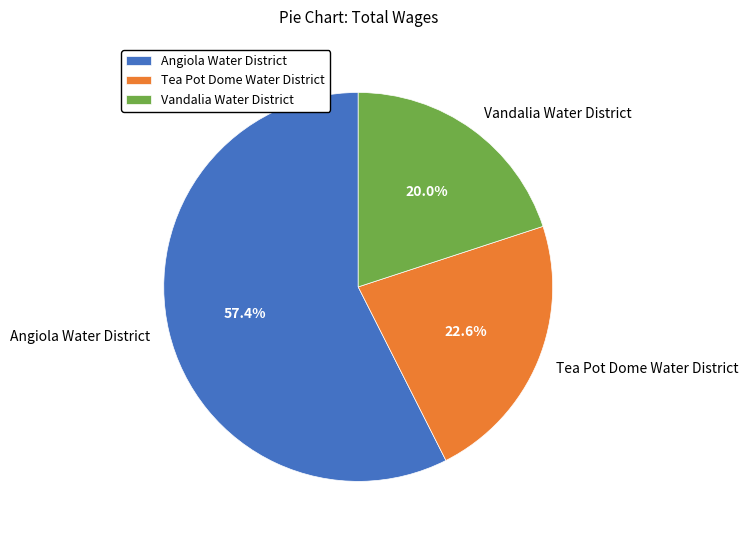

To the nearest percent, what portion does Tea Pot Dome Water District represent?

23%